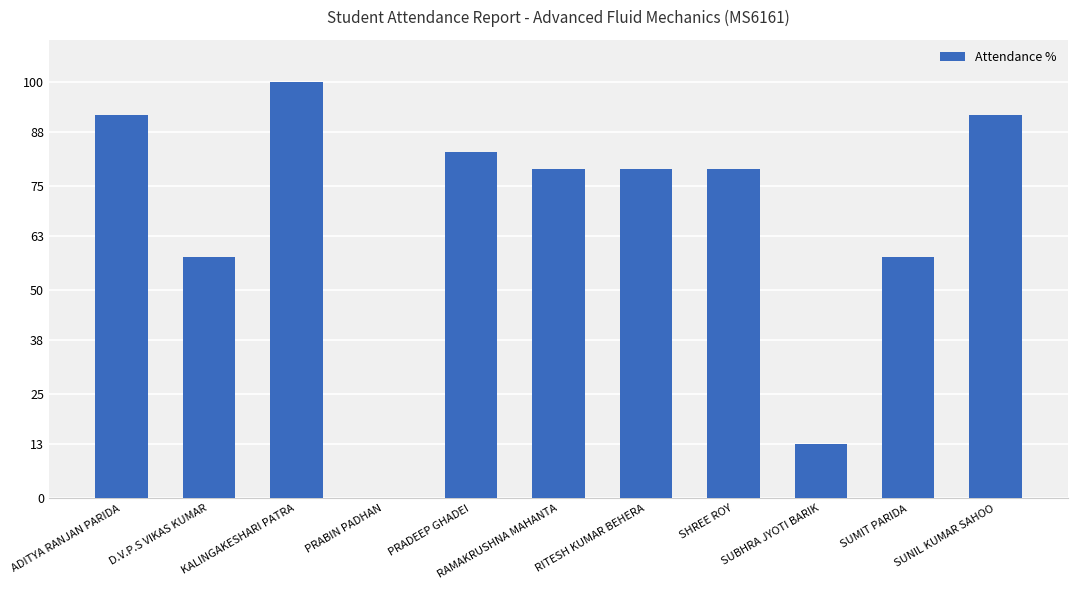

The chart shows a value of 0 at PRABIN PADHAN. True or false?

True